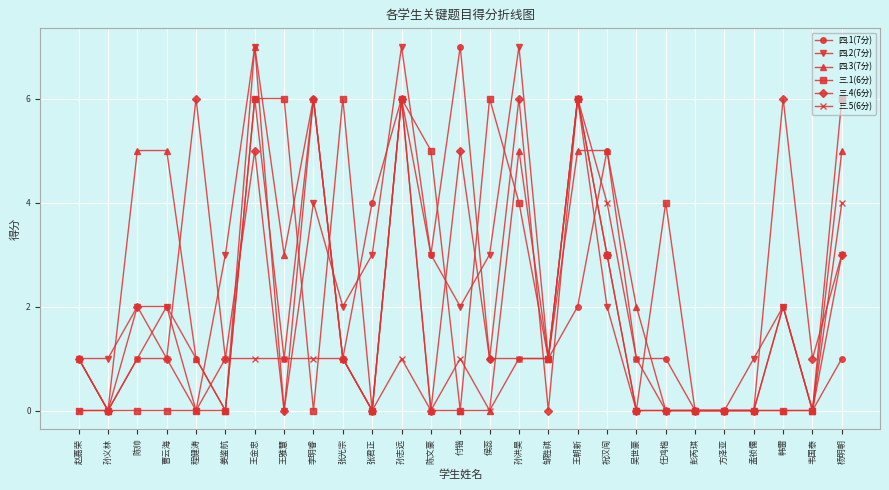

Which series changed the most between 任鸿楷 and 韦国泰?

三.1(6分)